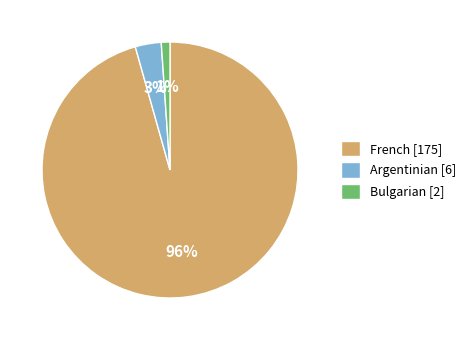

To the nearest percent, what is the combined percentage of French and Argentinian?

99%